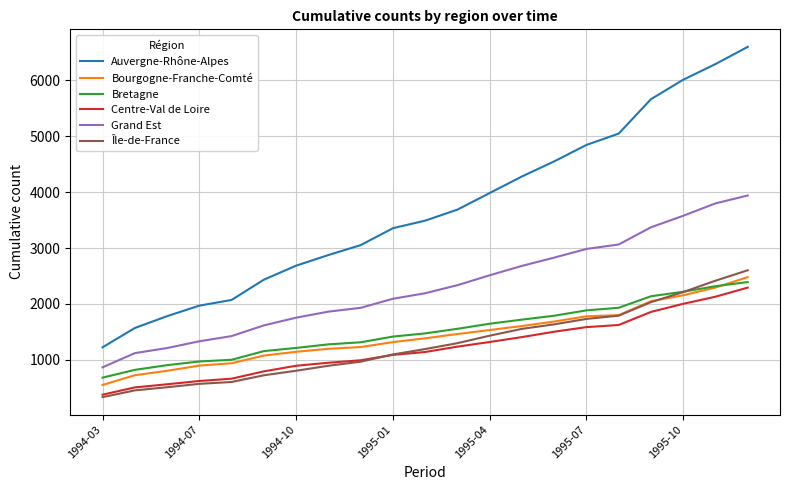

Which series has the largest total across all categories?

Auvergne-Rhône-Alpes